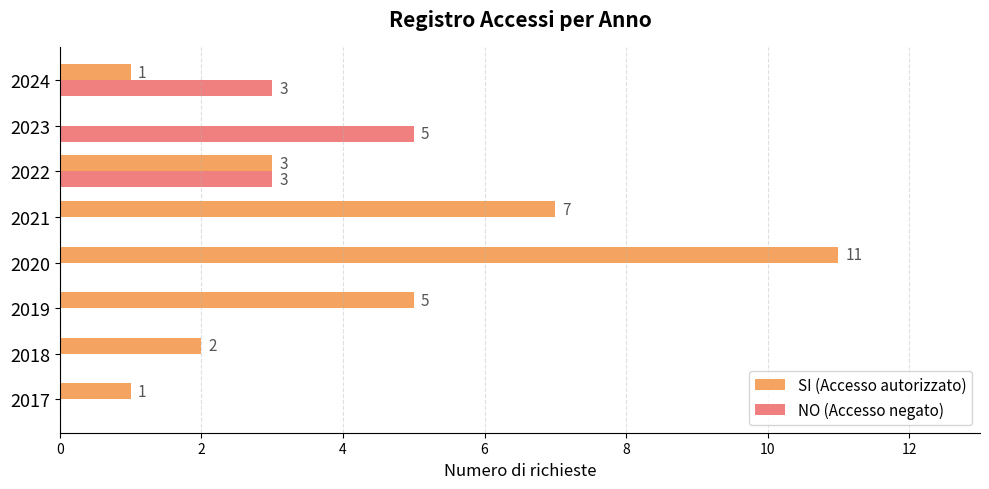

Which series has the largest range (max minus min)?

SI (Accesso autorizzato)